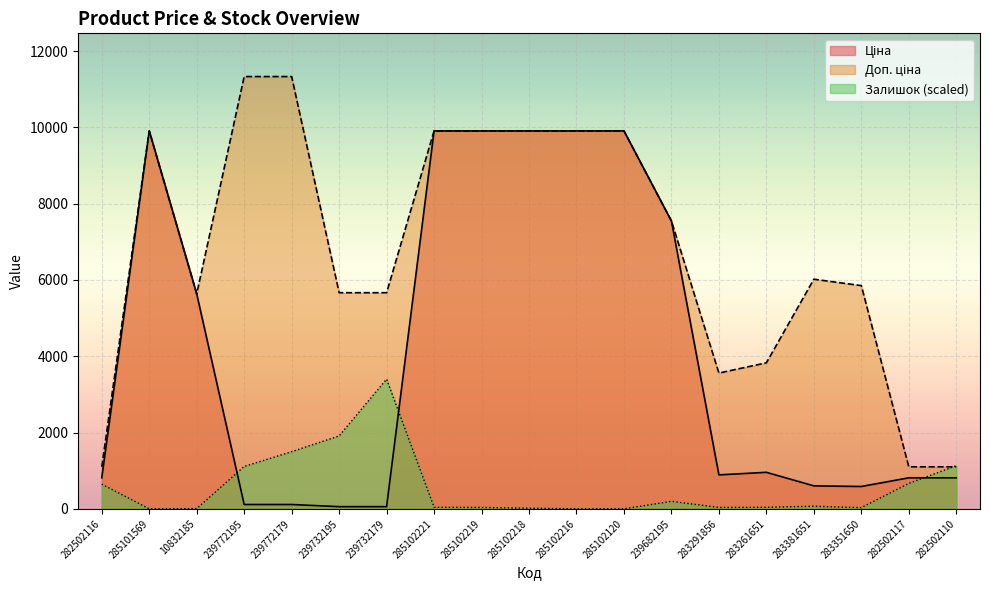

Does the chart display data point markers on the line(s)?

No